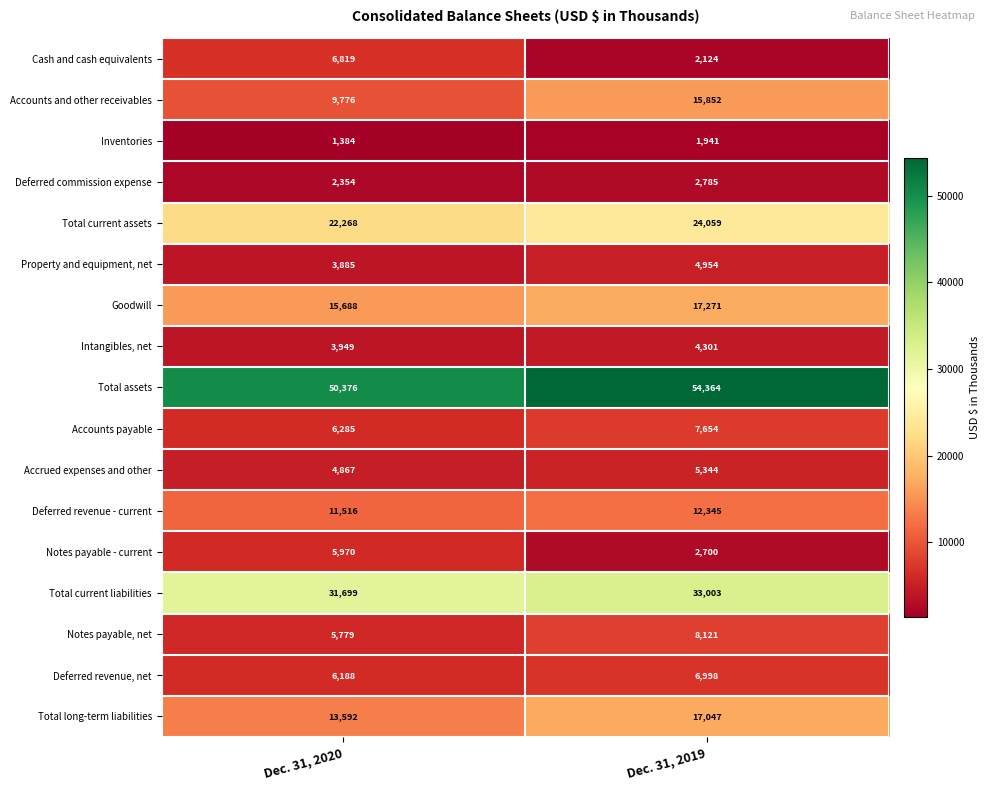

What is the difference between the highest and lowest values at Dec. 31, 2019?

52423